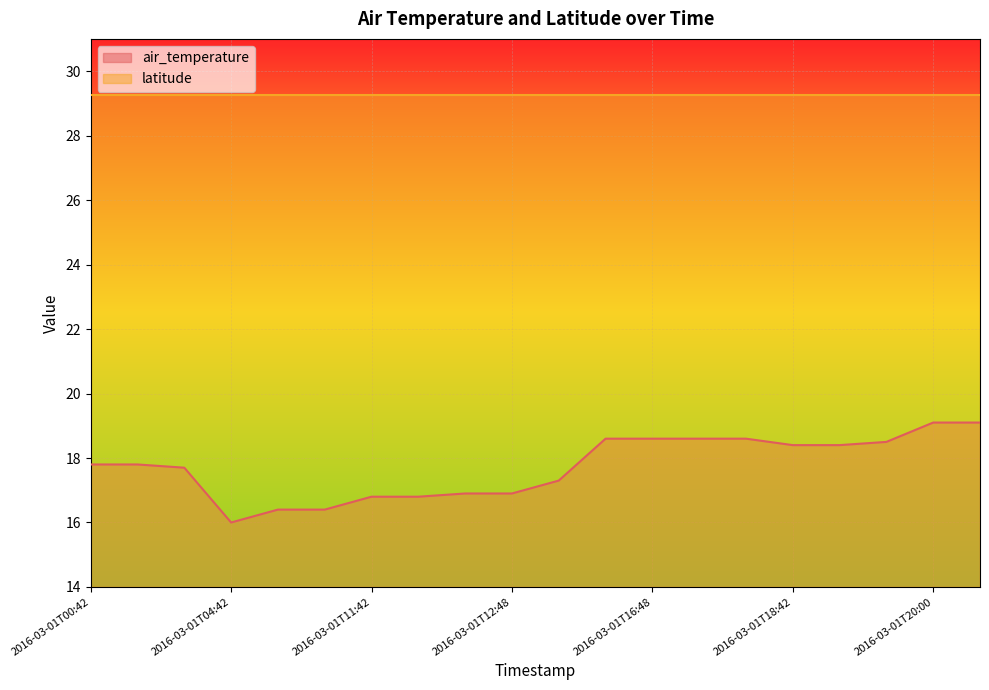

Is it true that the value at 2016-03-01T17:42 is 10.7?

False